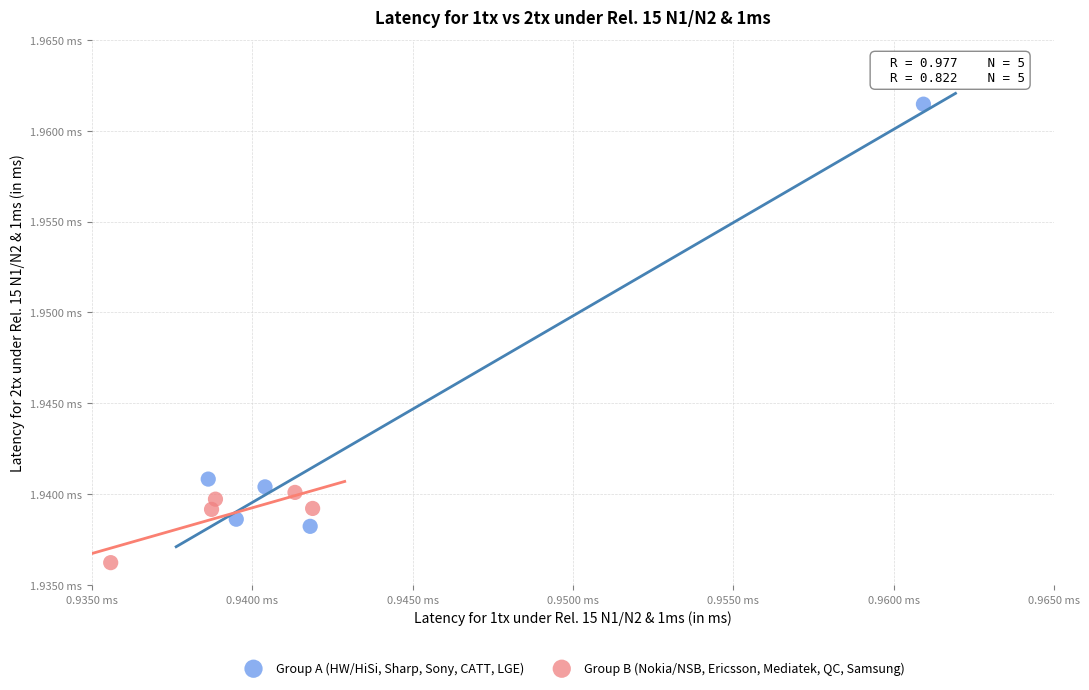

Which series contains the highest Y value?

Group A (HW/HiSi, Sharp, Sony, CATT, LGE)